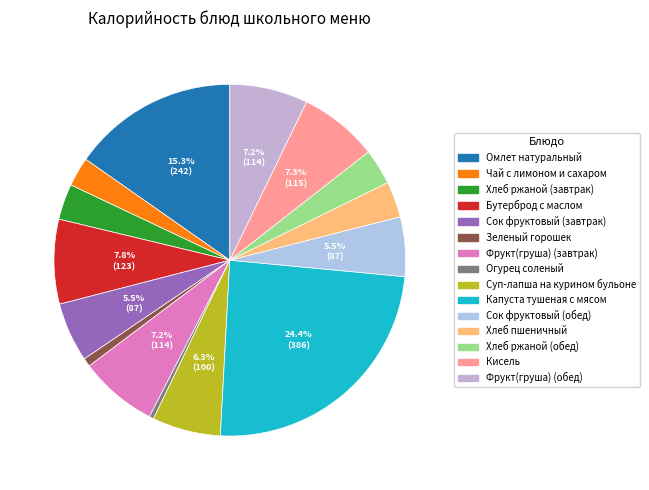

Count the number of slices in the pie.

15